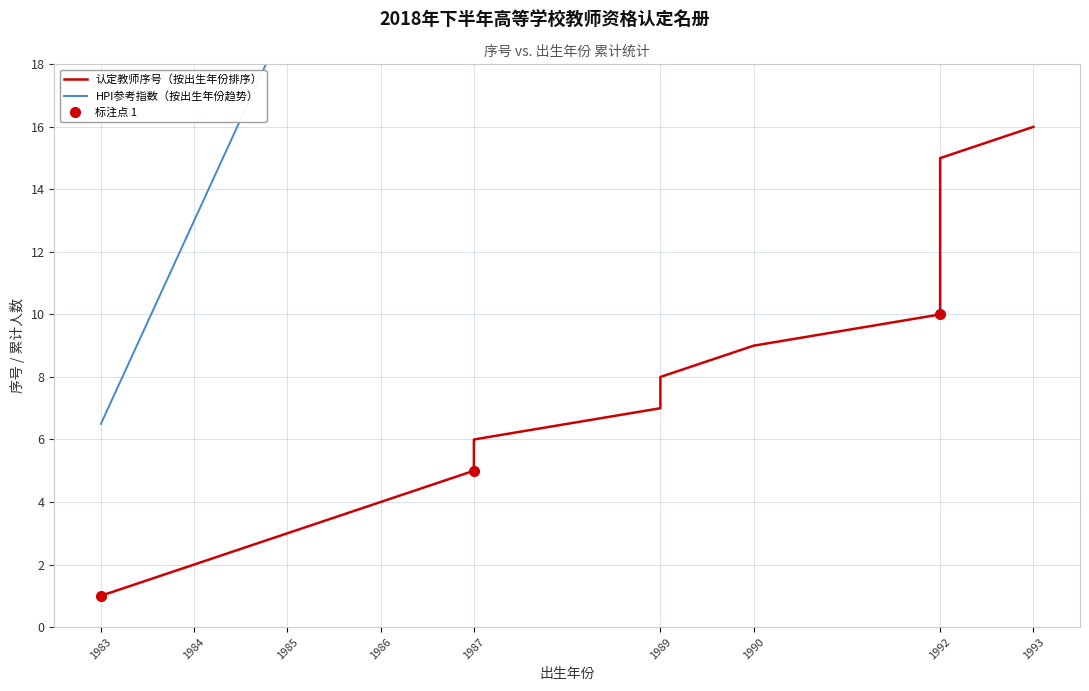

True or false: HPI参考指数（按出生年份趋势） and 认定教师序号（按出生年份排序） intersect in this chart.

False